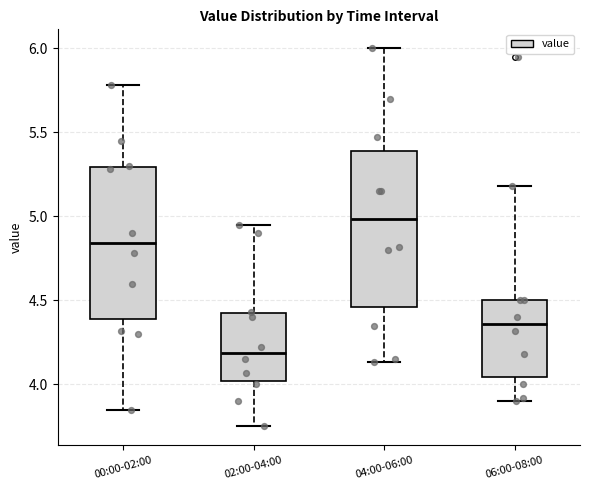

Where does the upper whisker of the box for 02:00-04:00 end on the y-axis? The values are not printed on the chart, so give them approximately, as read against the axis.

4.95